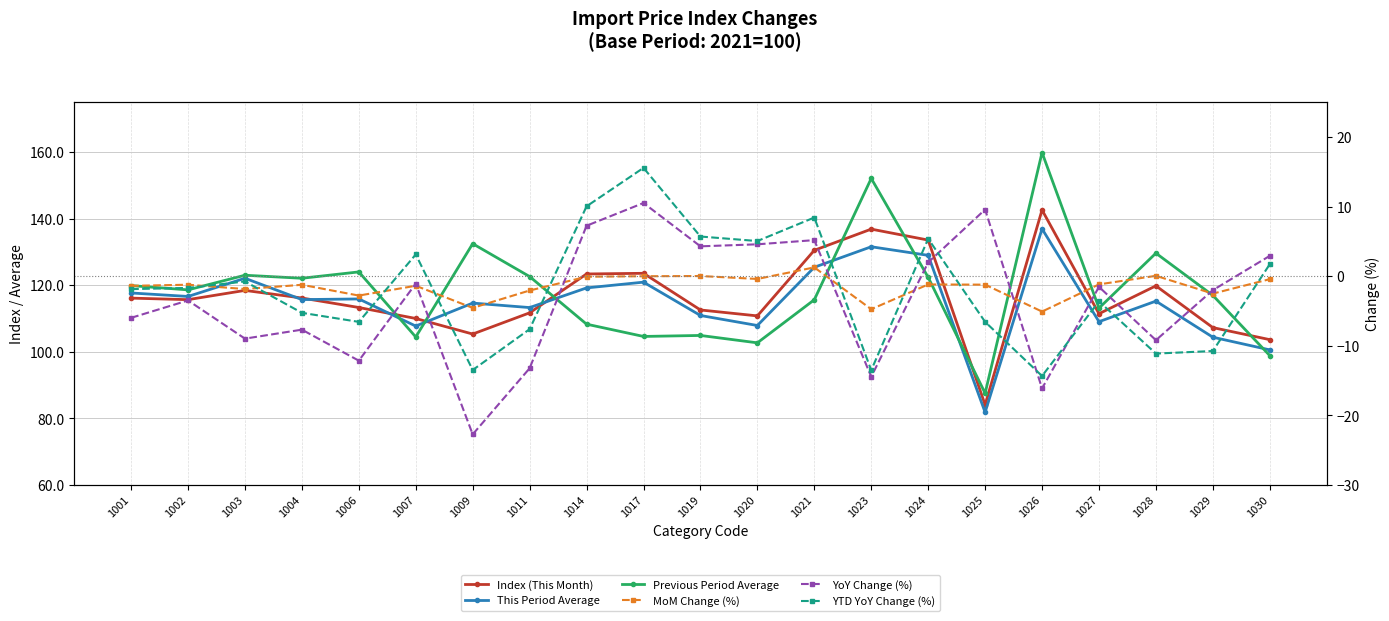

Which has a higher value, 1002 or 1003?

1003